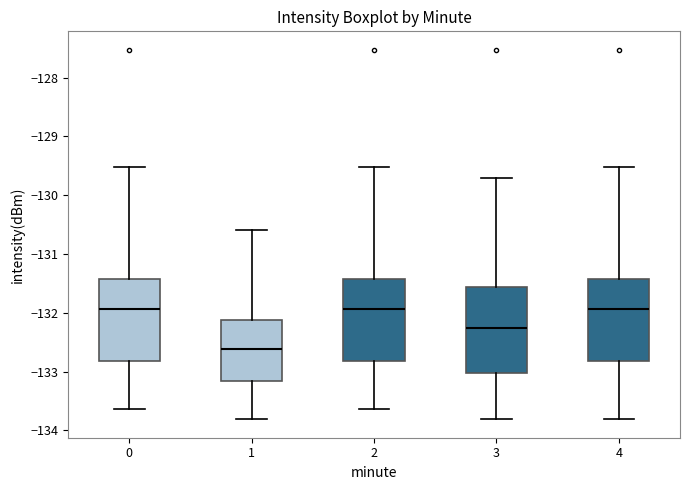

Reading left to right, transcribe this box plot: for each box, give where its median line is, the range the box spans, and where its two whiskers end, as read against the y-axis. The values are not printed on the chart, so give them approximately, as read against the axis.

0: median -131.9, box -132.8 to -131.4, whiskers -133.6 to -129.5
1: median -132.6, box -133.2 to -132.1, whiskers -133.8 to -130.6
2: median -131.9, box -132.8 to -131.4, whiskers -133.6 to -129.5
3: median -132.3, box -133.0 to -131.6, whiskers -133.8 to -129.7
4: median -131.9, box -132.8 to -131.4, whiskers -133.8 to -129.5